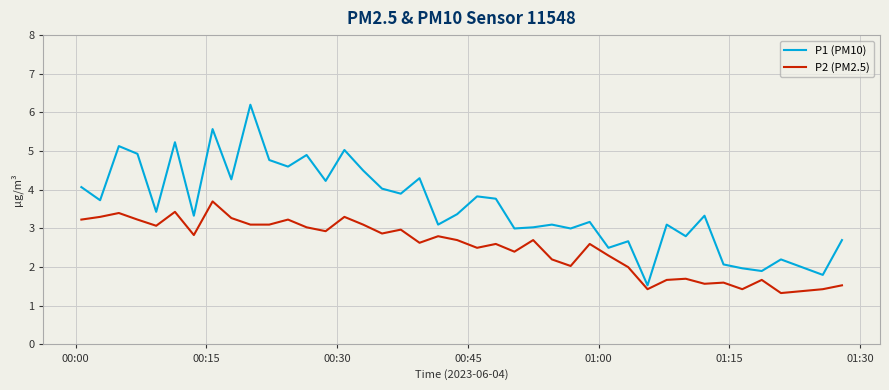

What is the lowest value of the P1 (PM10) series?

1.5